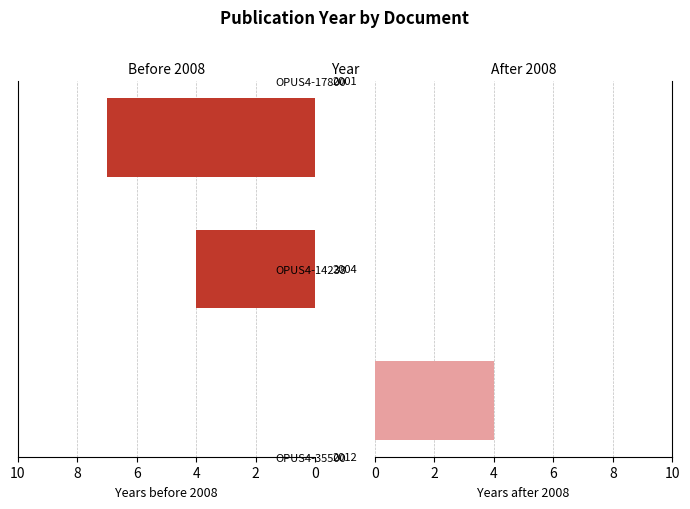

How many values in the 2008 or after series exceed 0?

1